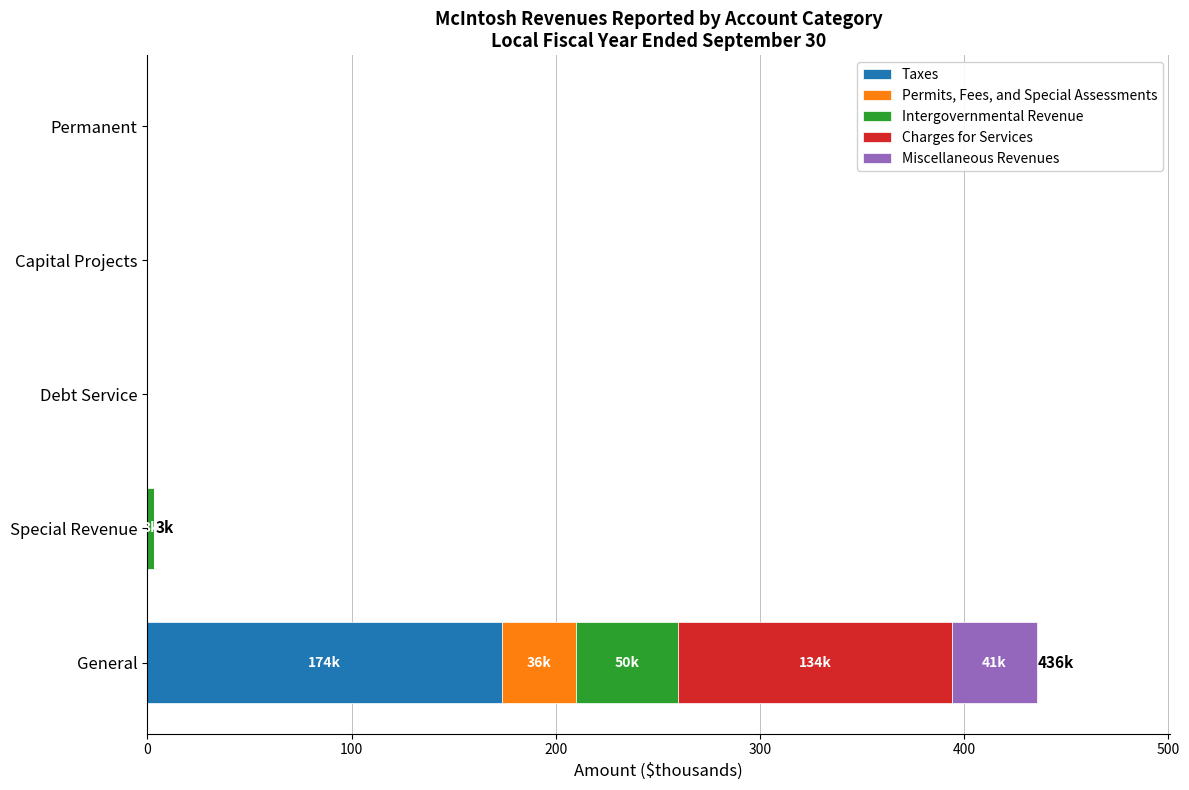

What is the total value across all series at General?

435.5